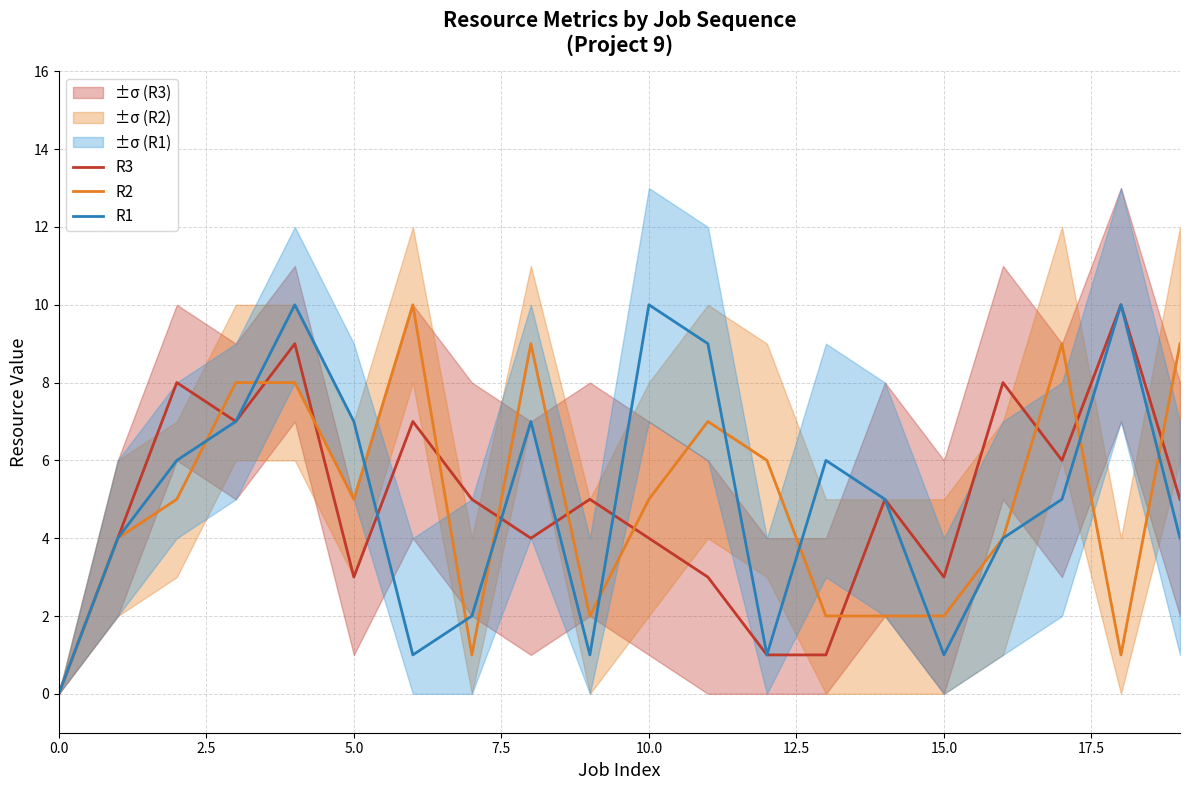

Which series has the largest range (max minus min)?

R3